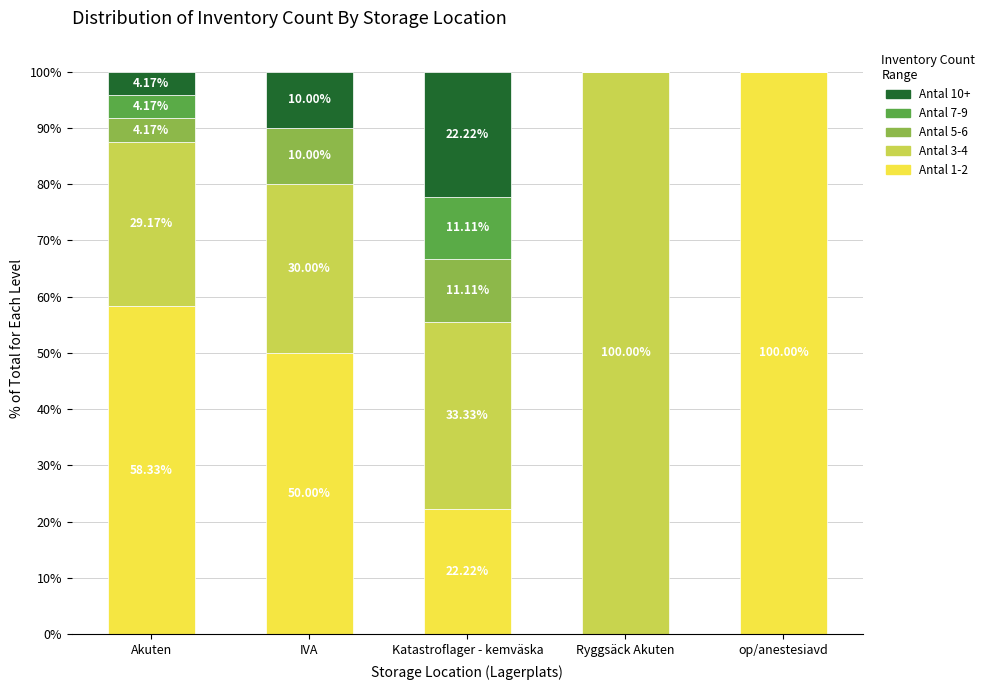

What is the total value across all series at IVA?

100.0